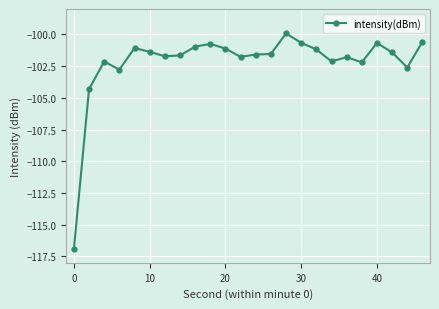

What is the sum of all values?

-2452.9